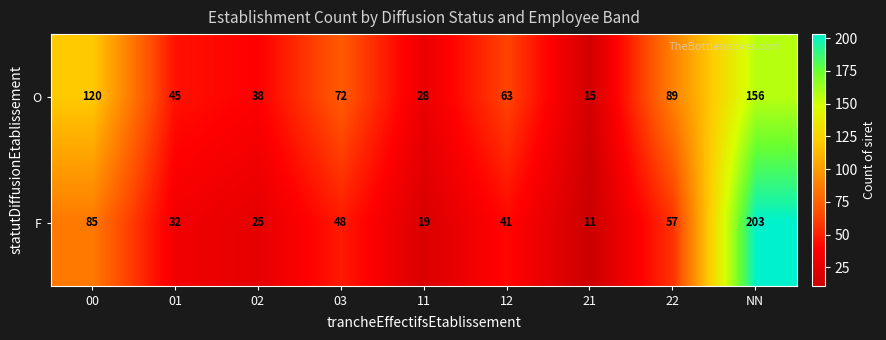

Reading left to right, extract all data points from this chart.

O: 00=120	01=45	02=38	03=72	11=28	12=63	21=15	22=89	NN=156
F: 00=85	01=32	02=25	03=48	11=19	12=41	21=11	22=57	NN=203